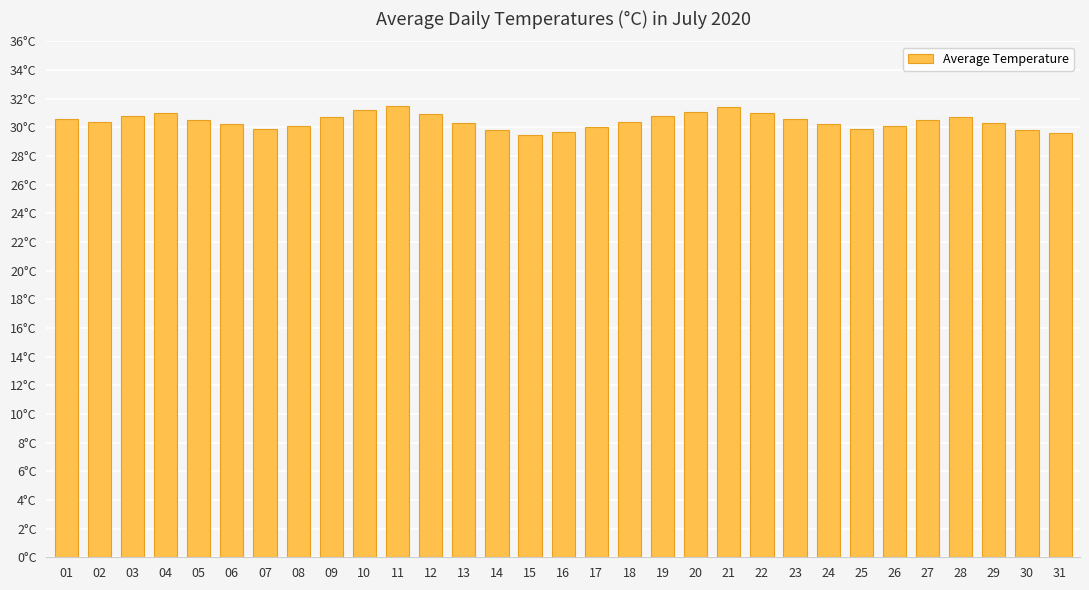

List the labels in order of value, smallest first.

15, 31, 16, 14, 30, 07, 25, 17, 08, 26, 06, 24, 13, 29, 02, 18, 05, 27, 01, 23, 09, 28, 03, 19, 12, 04, 22, 20, 10, 21, 11